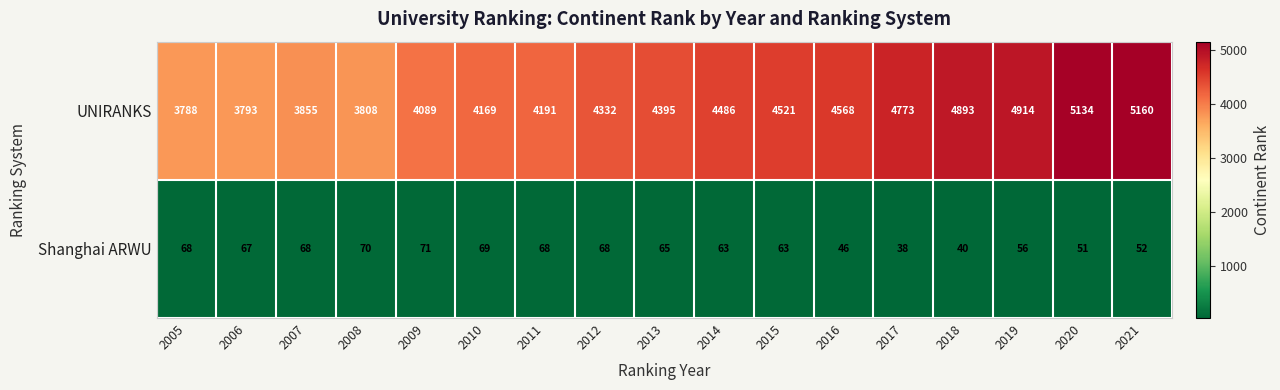

At which category is the sum across all series the highest?

2021